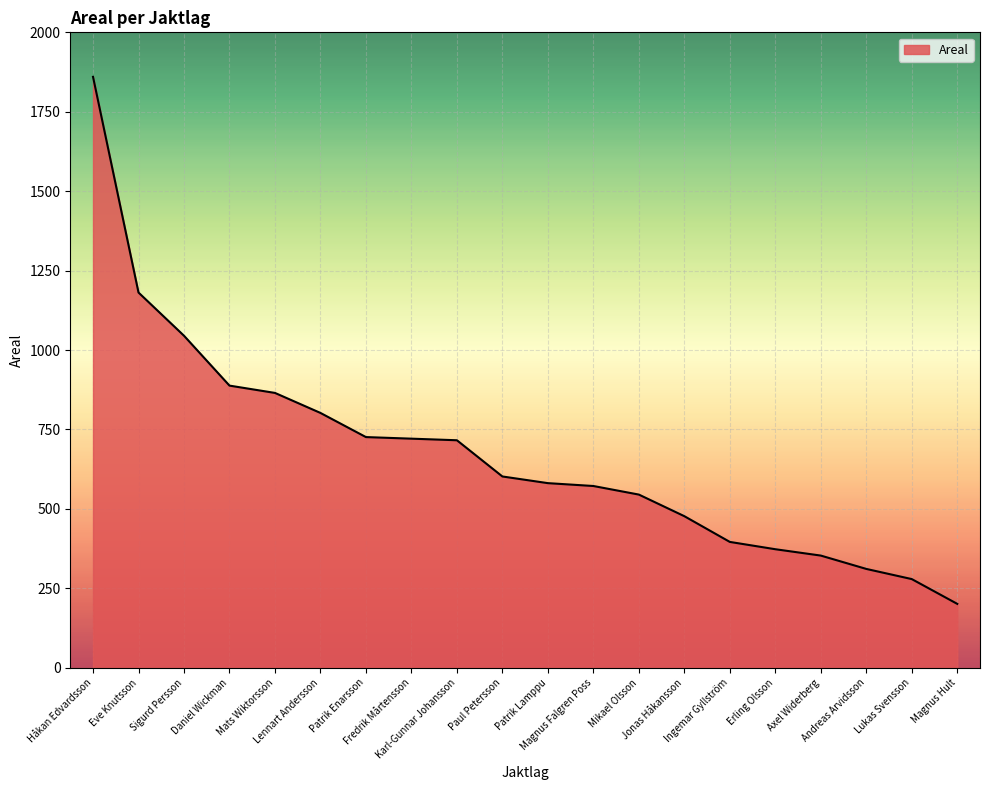

What is the difference between the second highest and second lowest values?

902